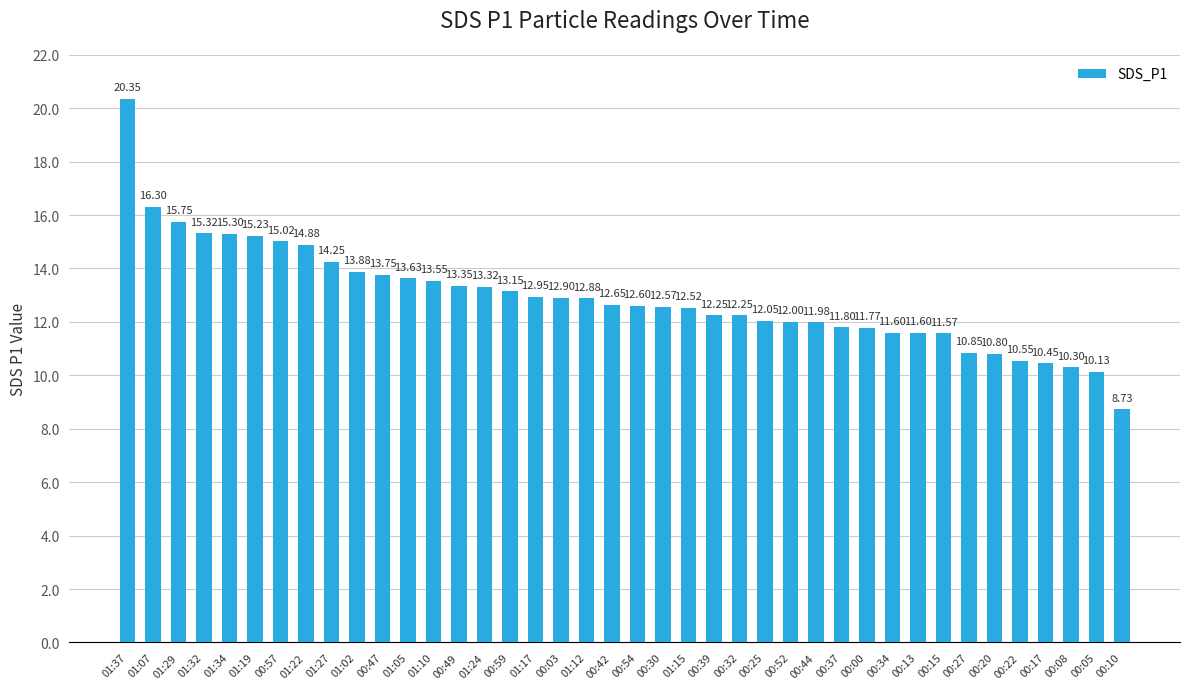

What value does the data have at 01:15?

12.5